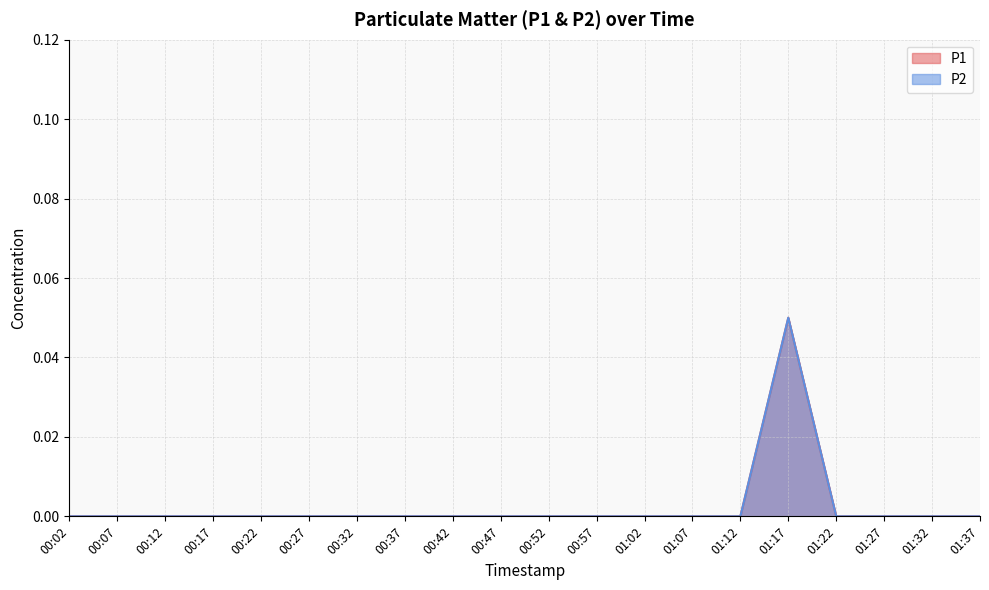

Which series has the widest spread of values?

P1